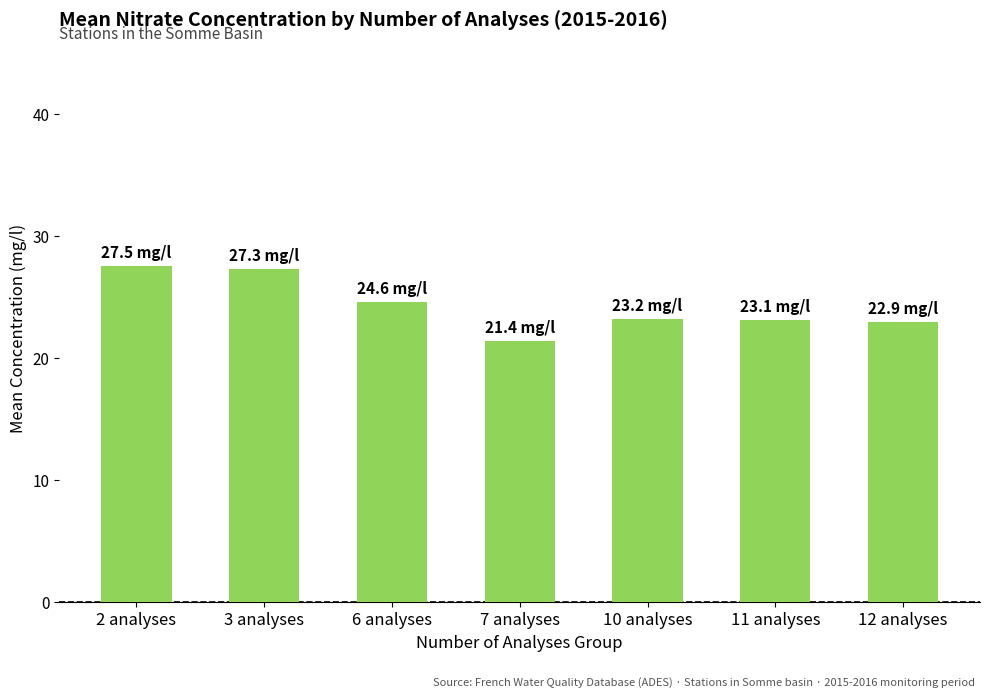

What is the smallest value displayed?

21.4